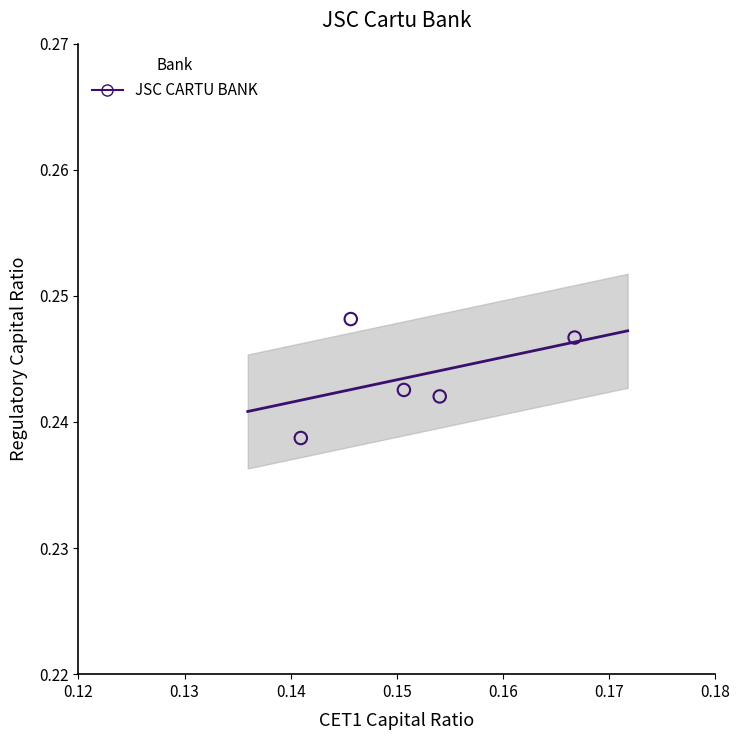

How many data points are displayed?

5